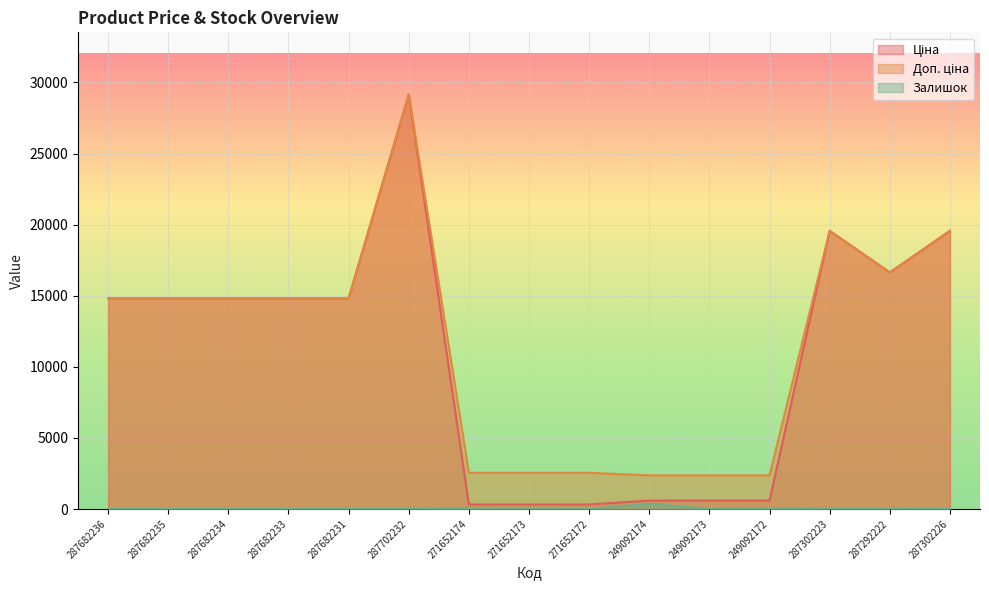

What is the difference between the second highest and second lowest values in the Ціна series?

19246.6